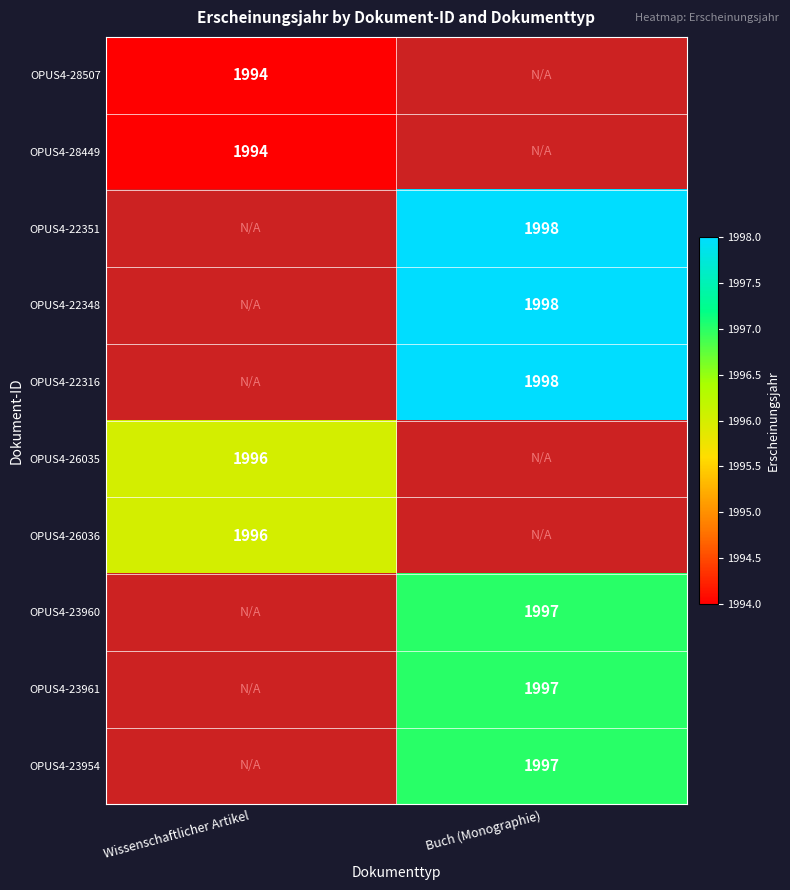

Is it true that OPUS4-26036 equals 3501 at Wissenschaftlicher Artikel?

False